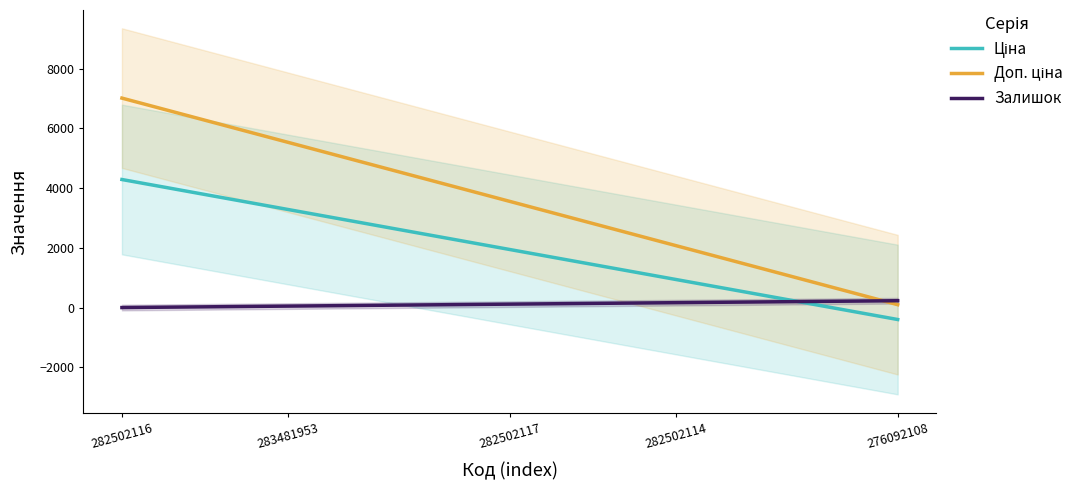

Between 6 and 13, which series saw the biggest shift?

Доп. ціна